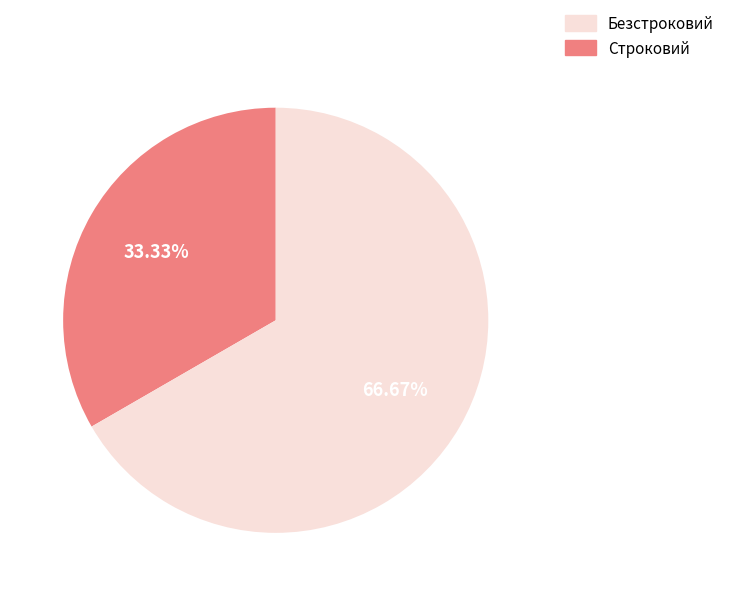

How many slices are in this pie chart?

2